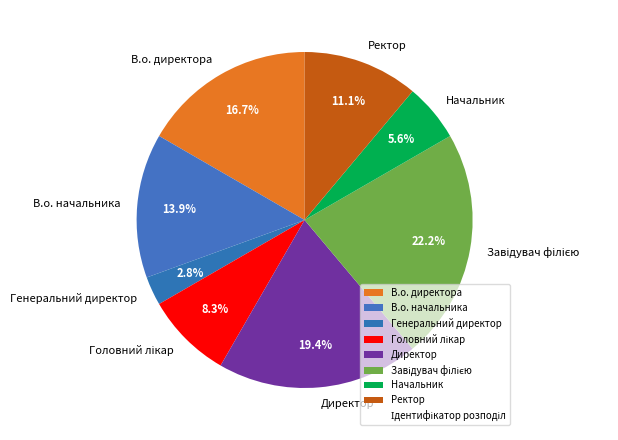

What percentage do Начальник and Директор together represent?

25.0%